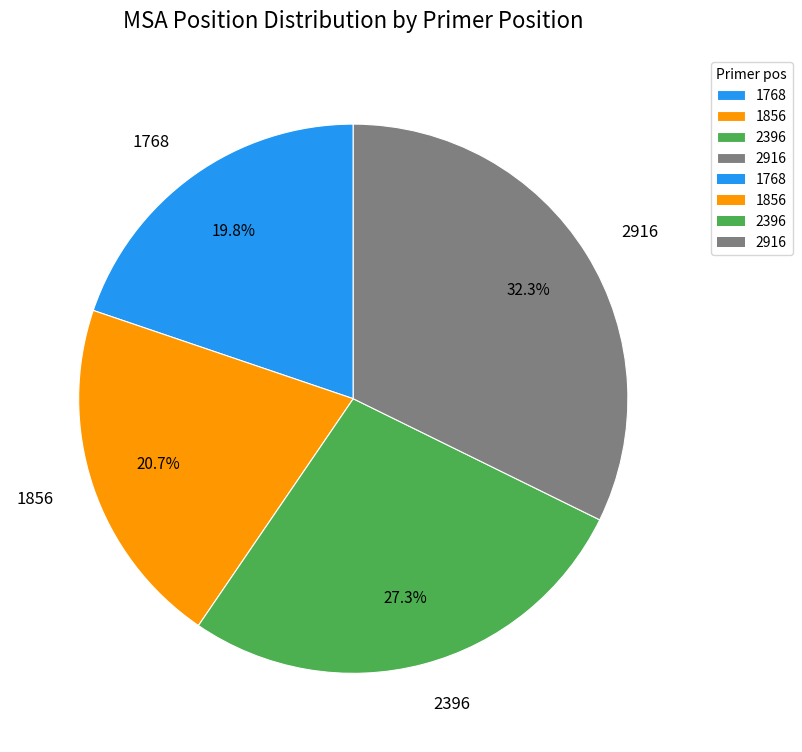

Does 1856 represent more than half of the total?

No